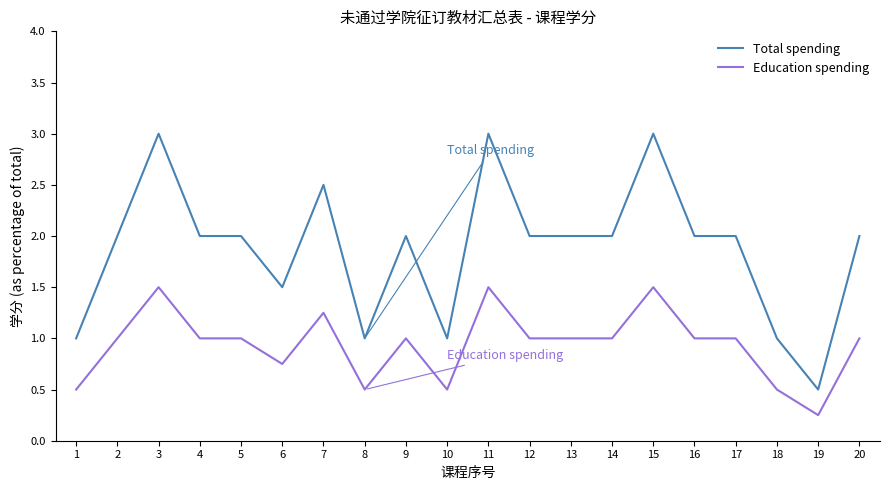

True or false: Total spending and Education spending cross at least once.

False